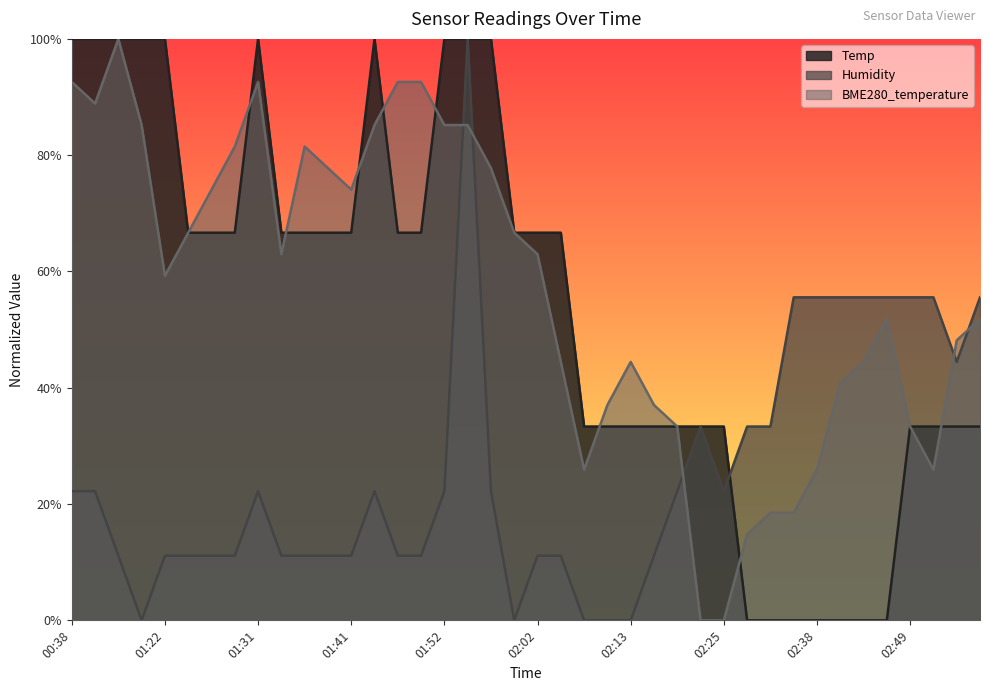

The value of Humidity at 01:29 is 11.1. True or false?

True